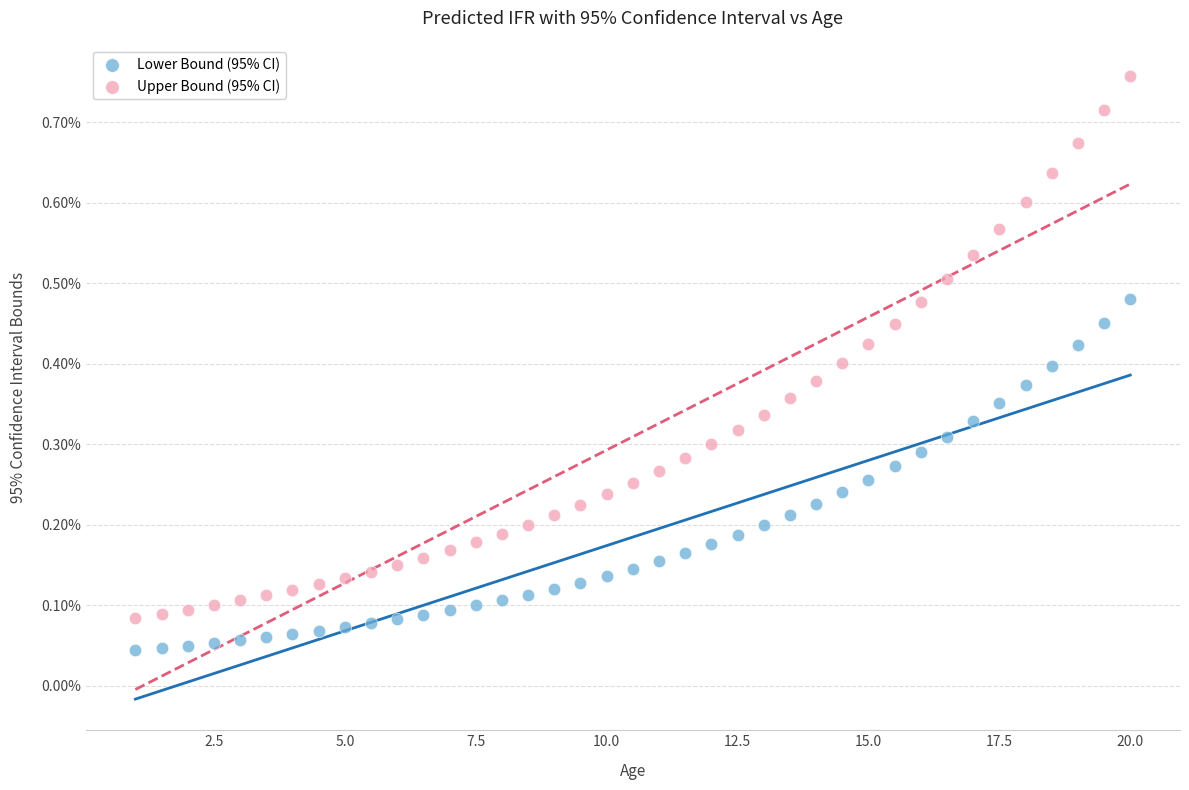

Which series contains the highest Y value?

Upper Bound (95% CI)